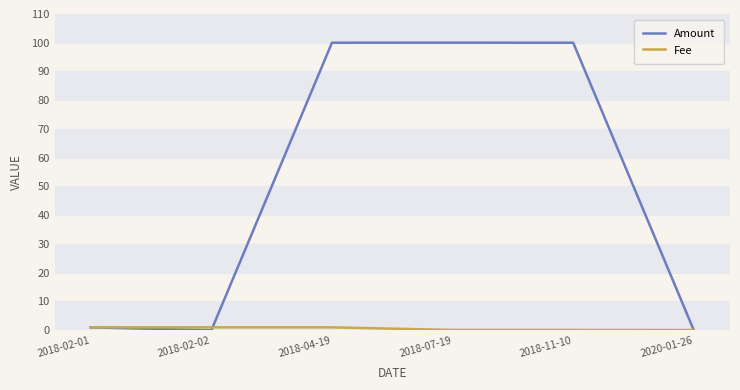

What is the greatest value displayed?

100.0